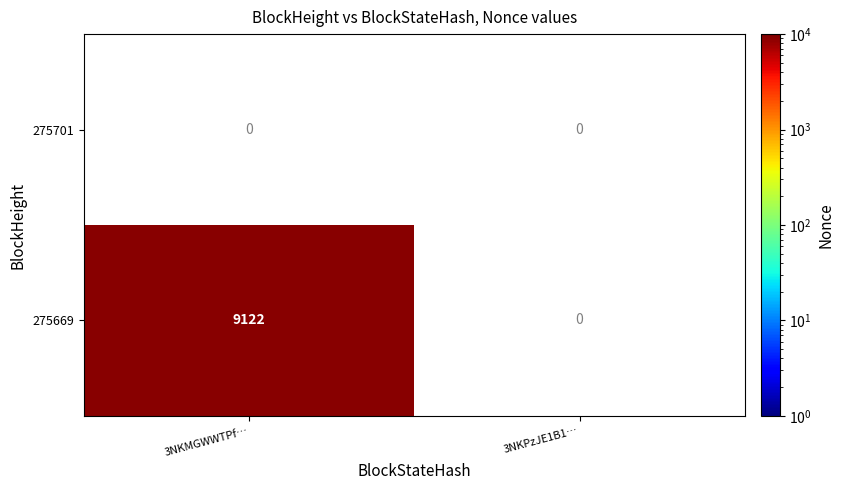

True or false: 275669 has a value of 6312 at 3NKMGWWTPf….

False